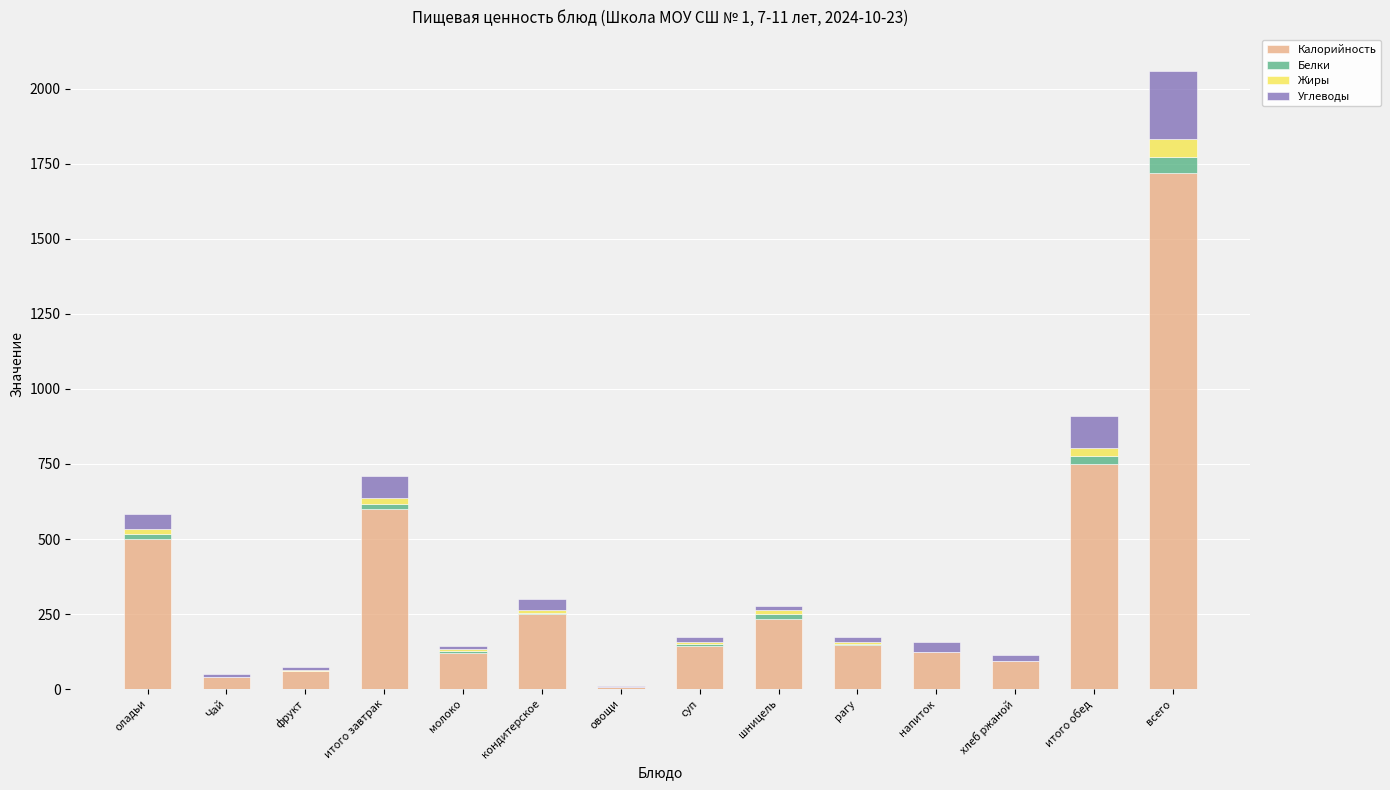

How many distinct data groups are displayed?

4